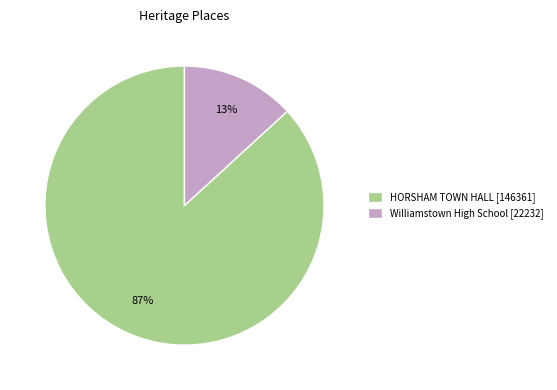

Is there any slice that represents more than half of the pie?

Yes